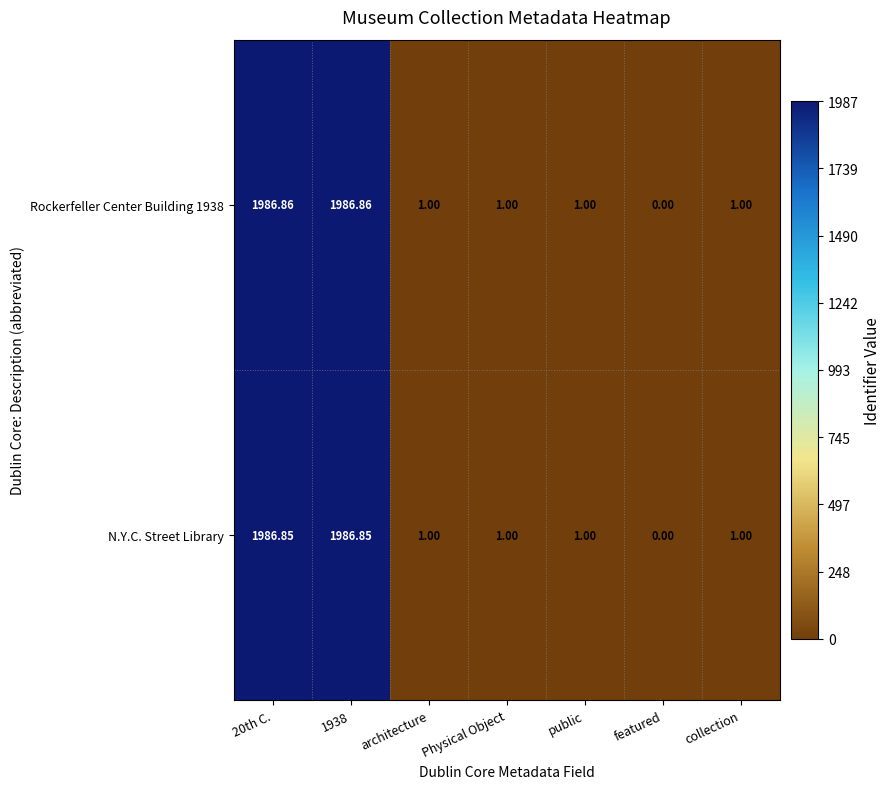

Which category has the lowest value in the N.Y.C. Street Library series?

featured